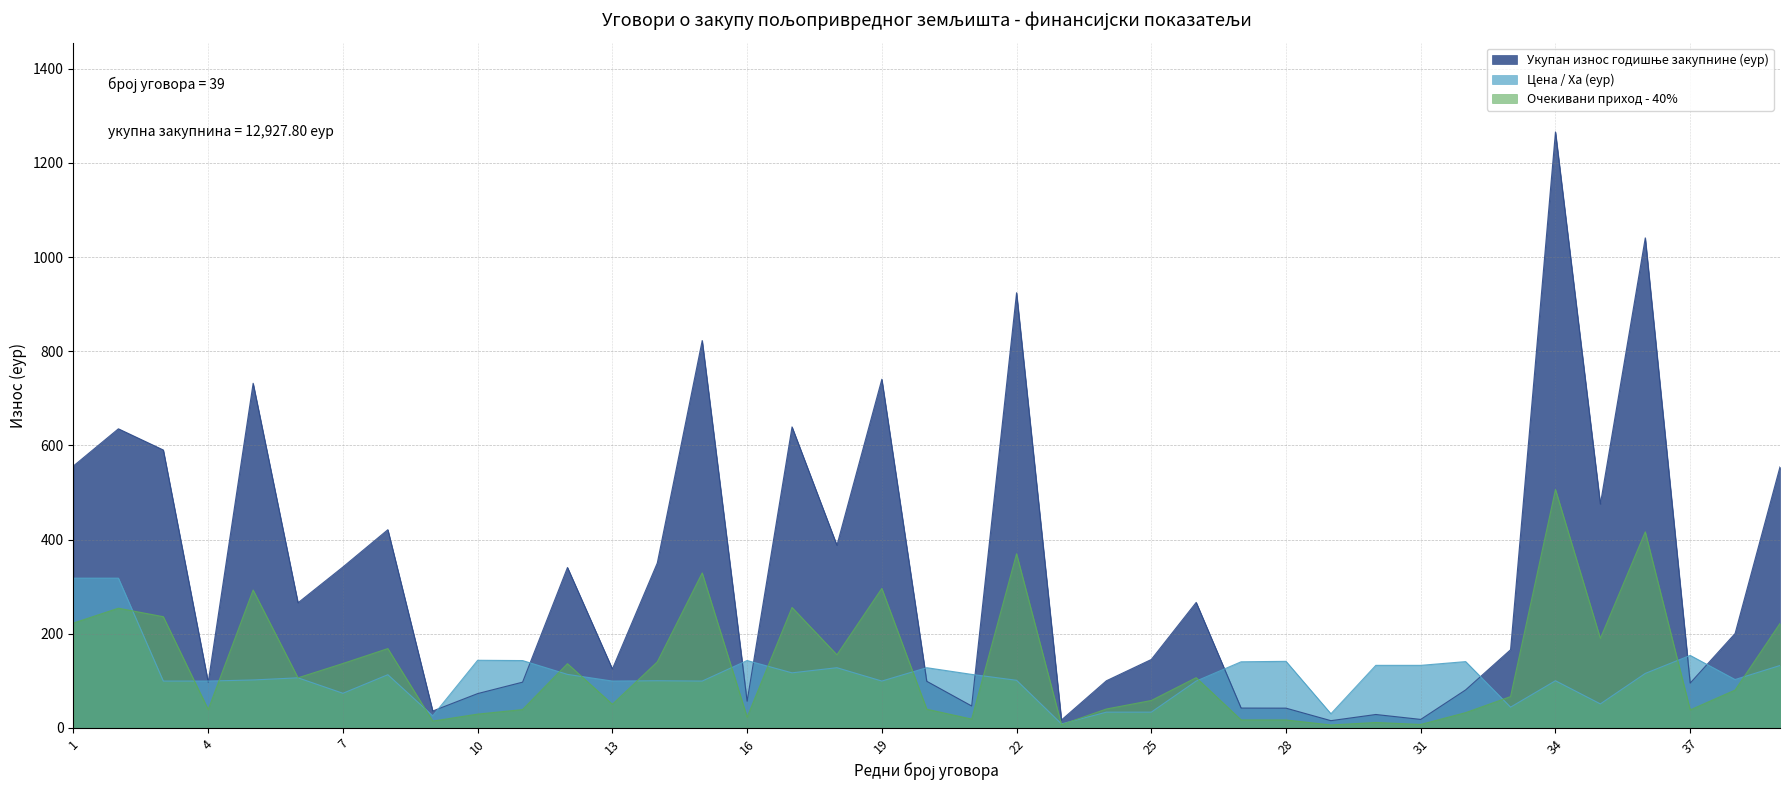

Does the chart have visible grid lines?

Yes